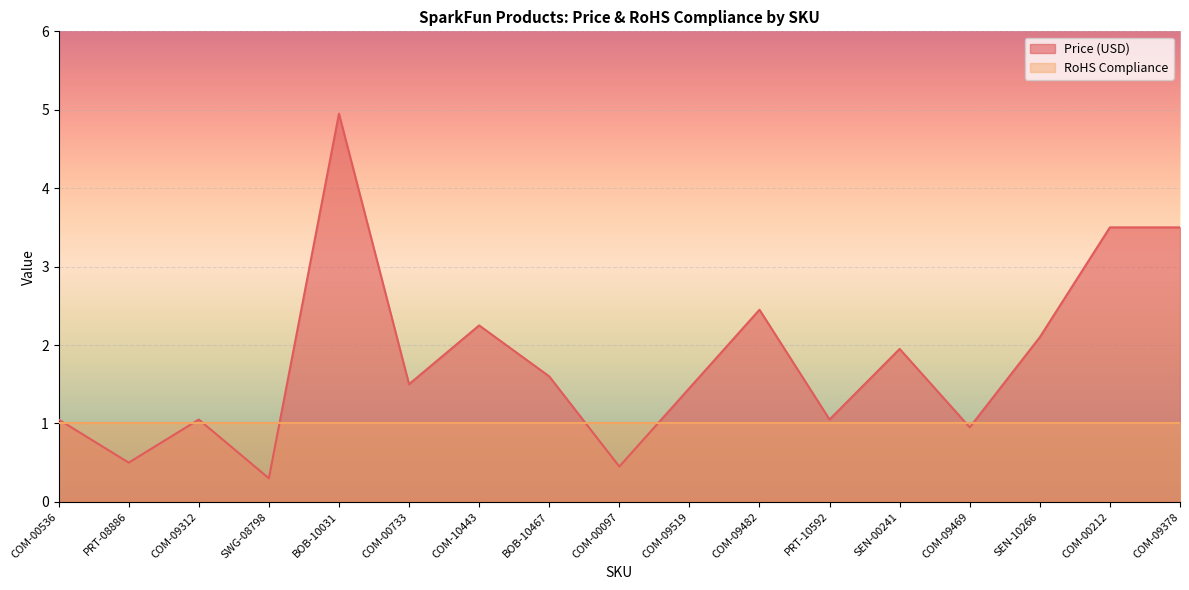

The chart shows a value of 0.3 at PRT-08886. True or false?

False